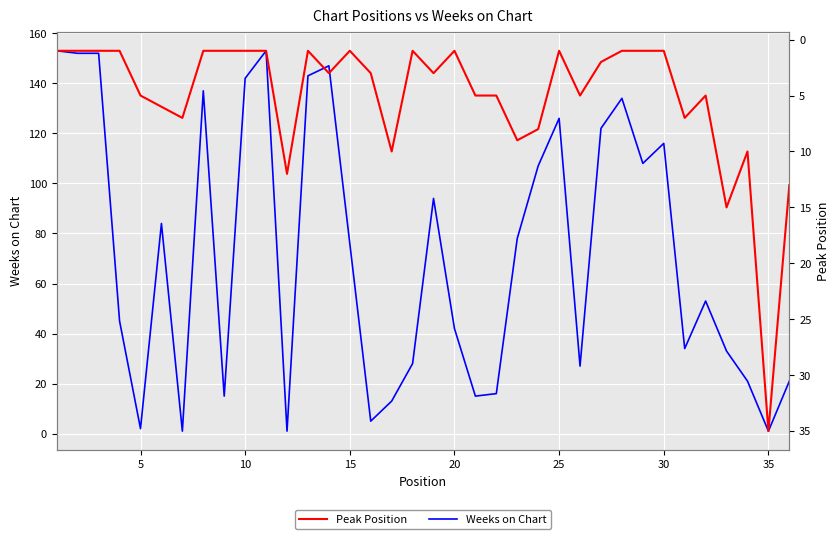

What is the spread (max minus min) of values at 35?

136